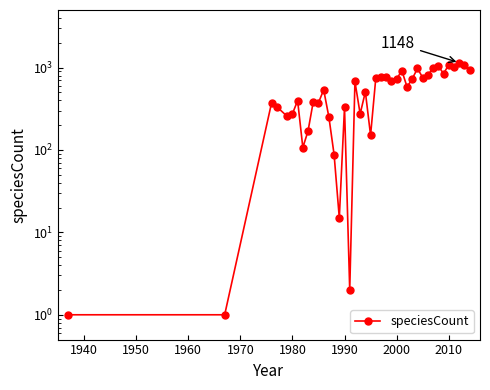

Does the chart have visible grid lines?

No